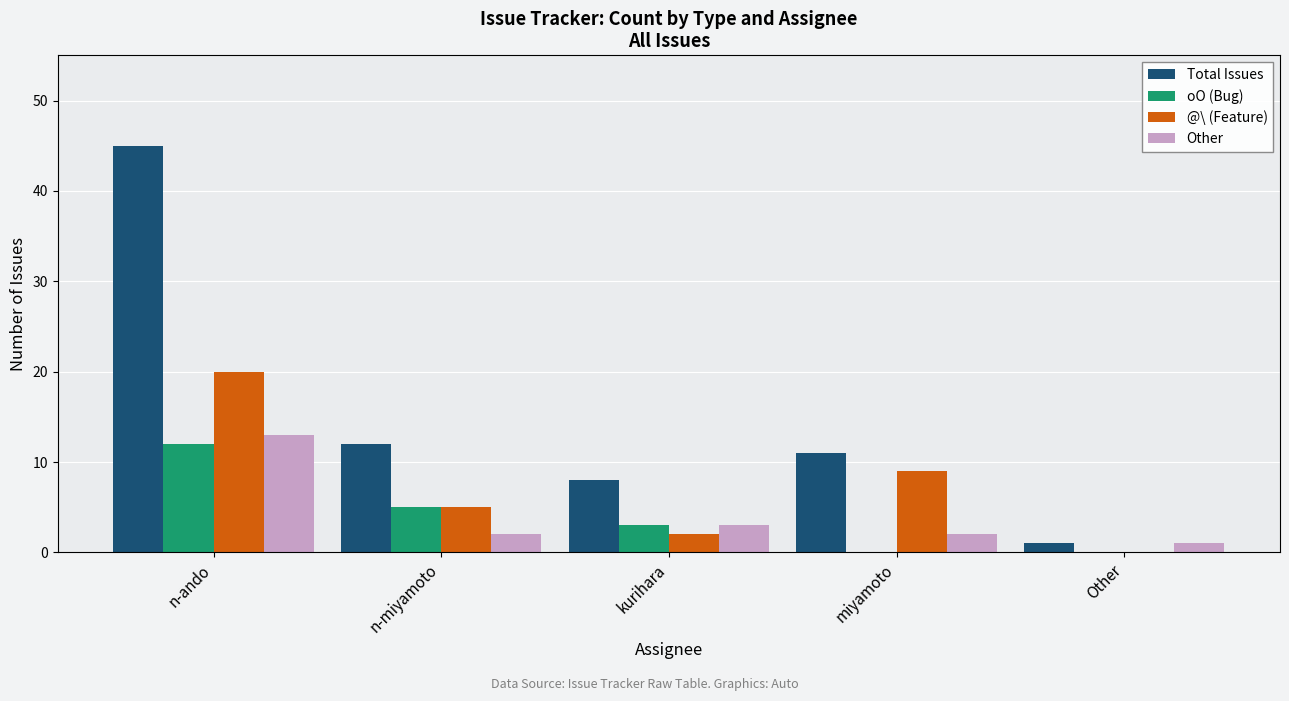

Is the value of Total Issues at kurihara greater than the value of Other at n-ando?

No